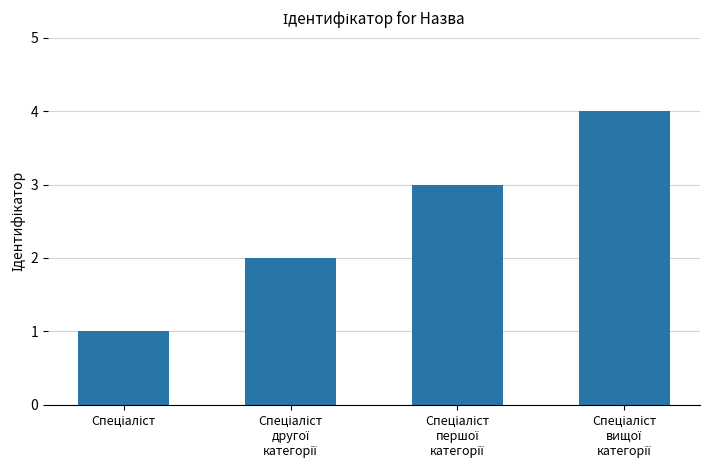

Reading left to right, extract all data points from this chart.

1	2	3	4